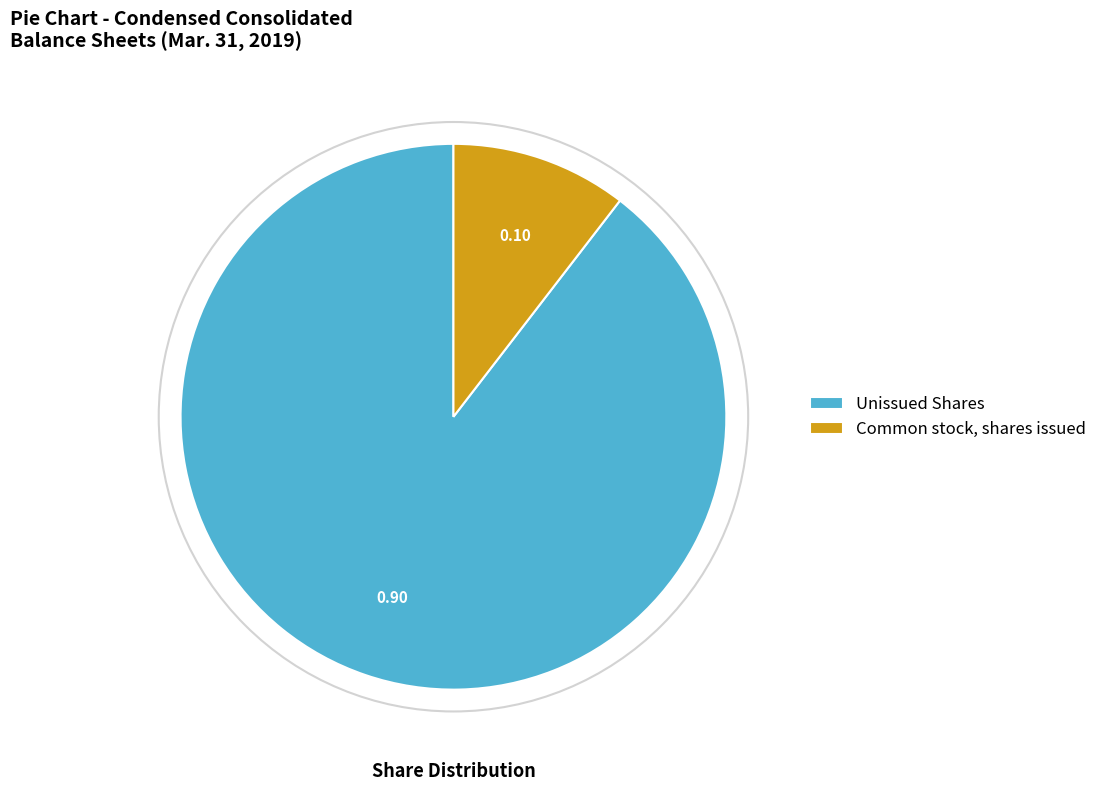

How many segments does this pie chart have?

2